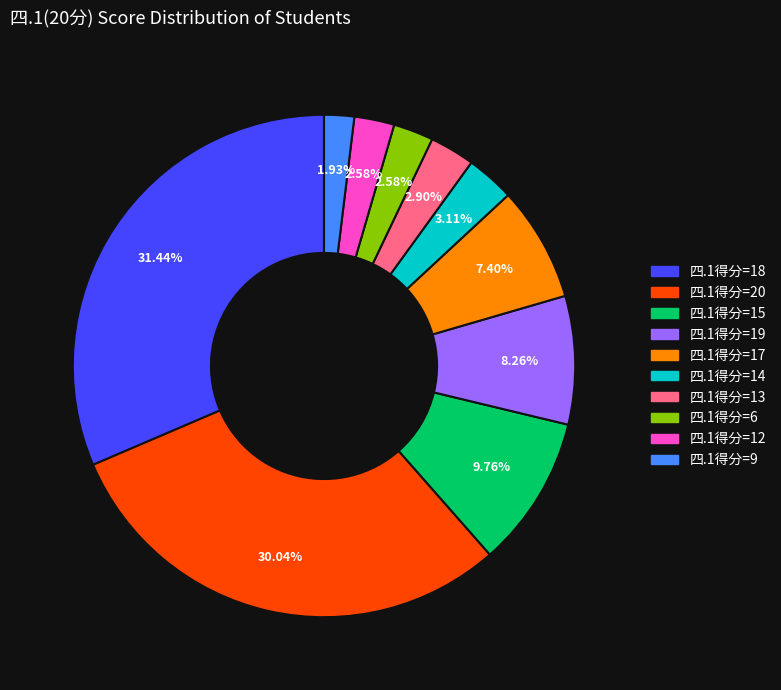

Is there a majority slice in this chart?

No